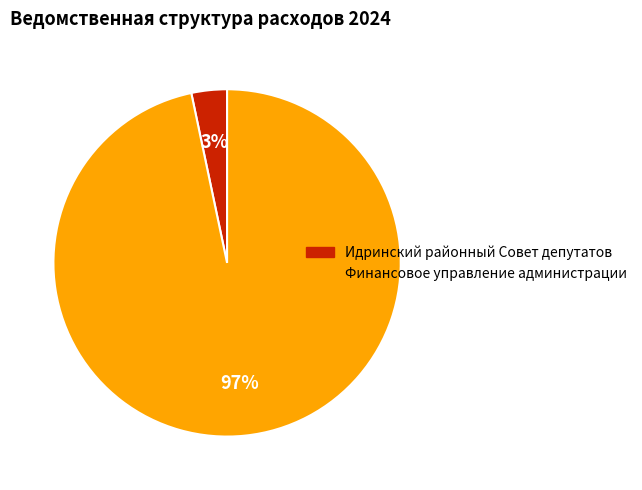

To the nearest percent, what is the average slice percentage?

50%